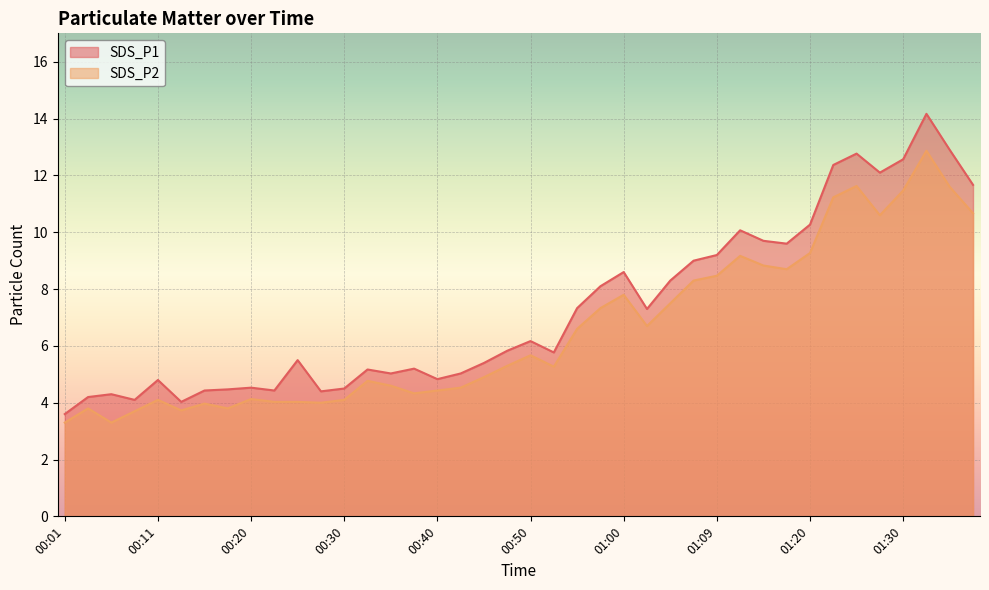

What is the spread (max minus min) of values at 01:09?

0.7